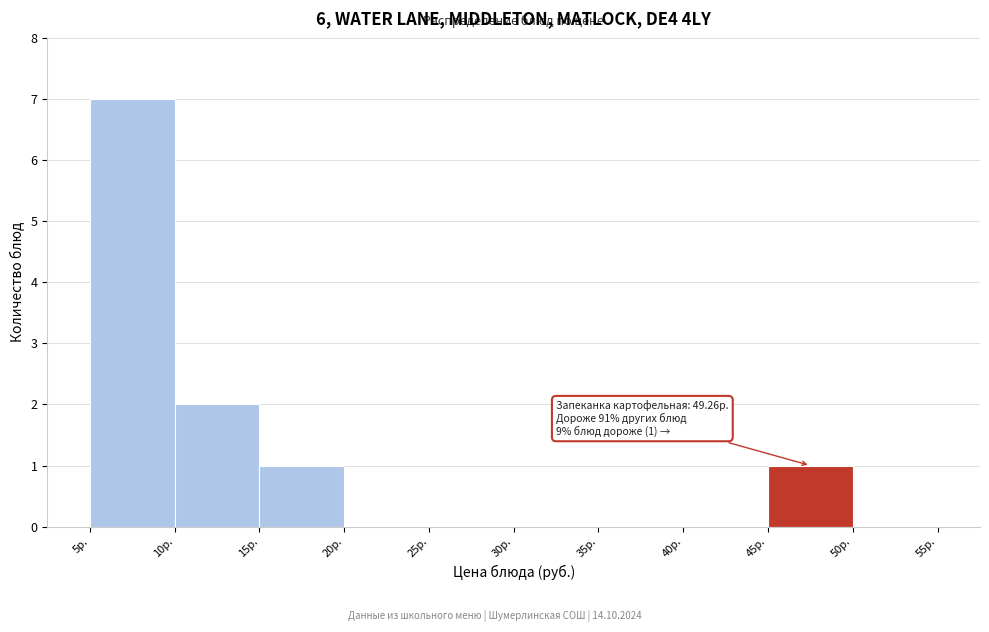

Over which range of the x-axis is the bar tallest?

5 to 10